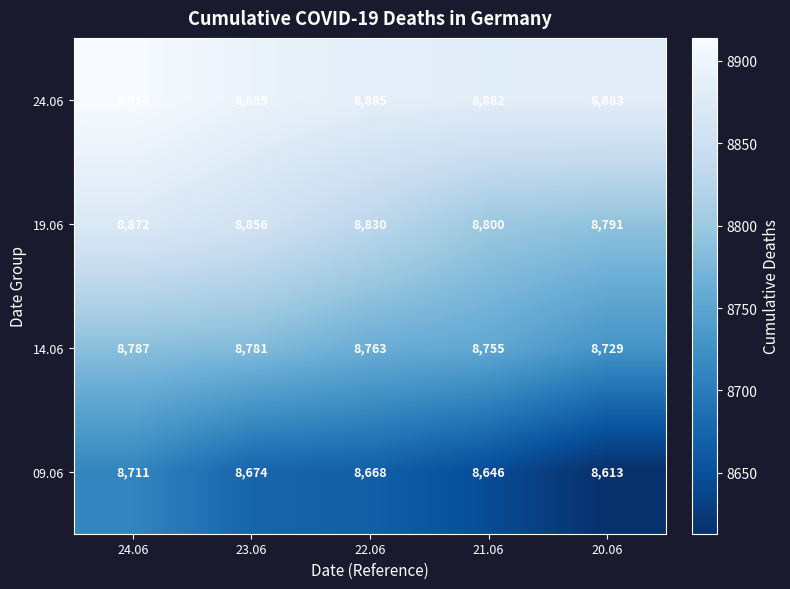

What is the sum of all 09.06 values?

43312